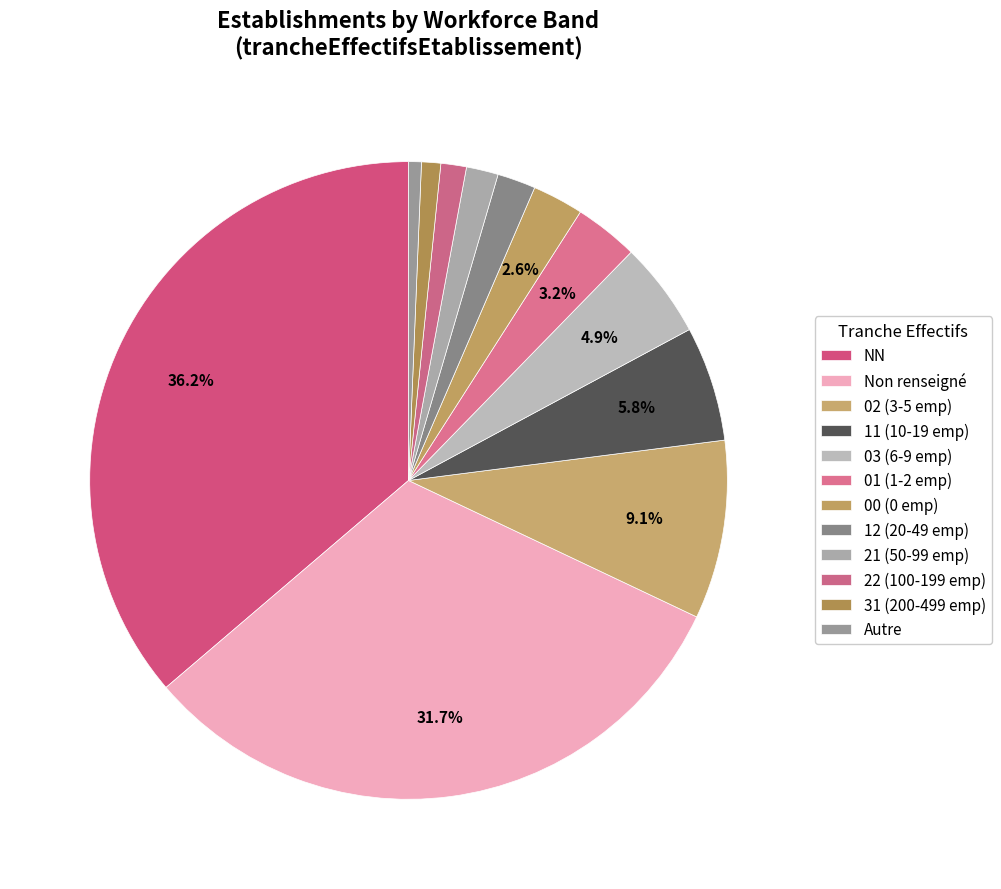

Count the number of slices in the pie.

12